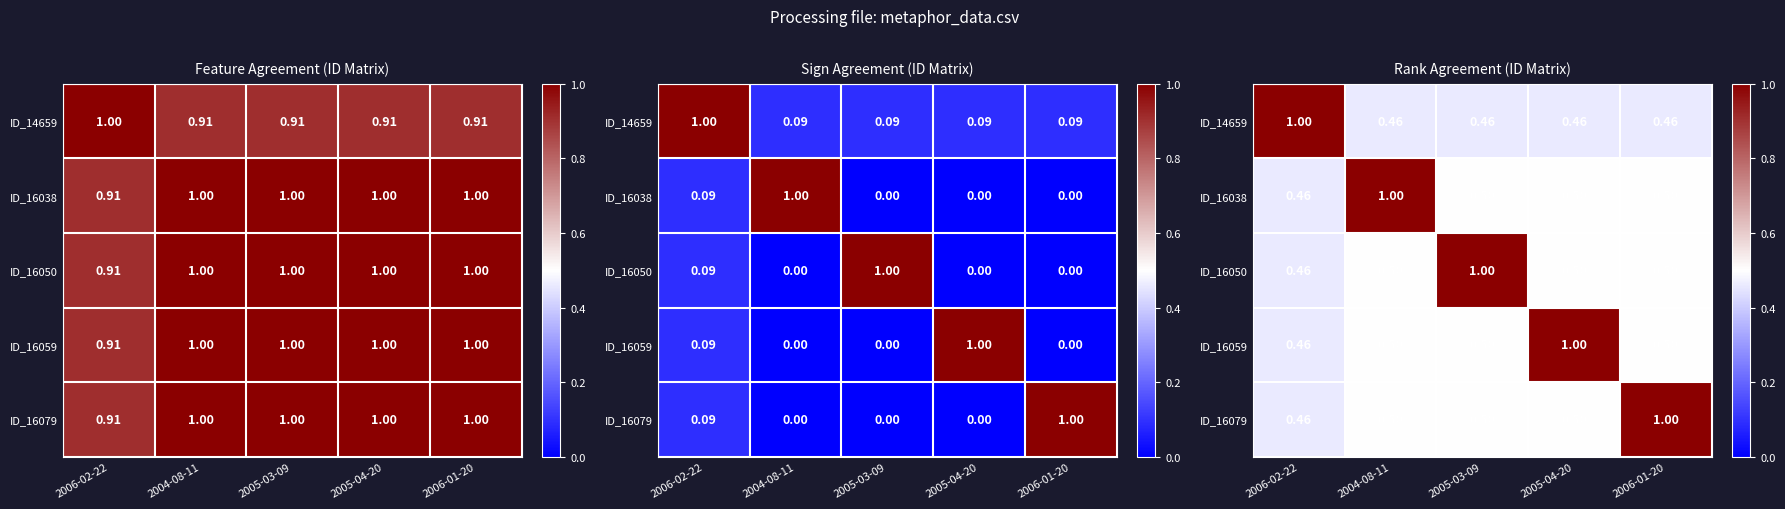

List the labels in order of ID_14659 value, largest first.

2006-02-22, 2004-08-11, 2005-03-09, 2005-04-20, 2006-01-20